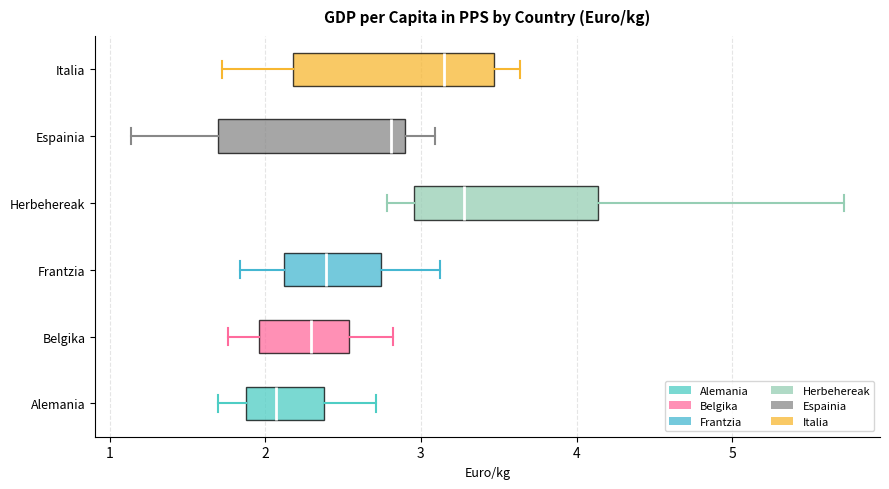

Reading bottom to top, read every box against the x-axis: the position of its median line, the range the box covers, and the ends of its whiskers. The values are not printed on the chart, so give them approximately, as read against the axis.

Alemania: median 2.1, box 1.9 to 2.4, whiskers 1.7 to 2.7
Belgika: median 2.3, box 2.0 to 2.5, whiskers 1.8 to 2.8
Frantzia: median 2.4, box 2.1 to 2.7, whiskers 1.8 to 3.1
Herbehereak: median 3.3, box 3.0 to 4.1, whiskers 2.8 to 5.7
Espainia: median 2.8, box 1.7 to 2.9, whiskers 1.1 to 3.1
Italia: median 3.1, box 2.2 to 3.5, whiskers 1.7 to 3.6